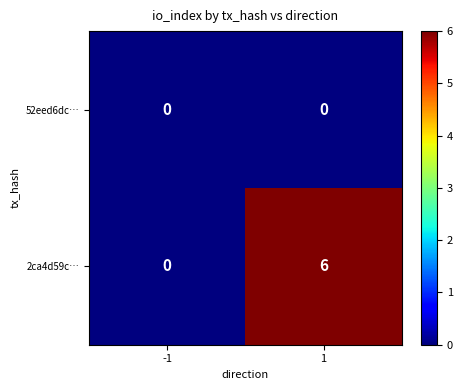

True or false: 2ca4d59c… has a value of 0 at -1.

True